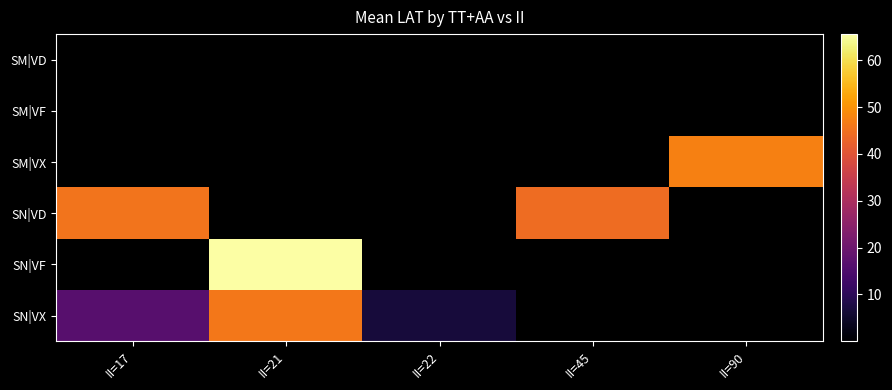

Rank the series by their maximum value, from highest to lowest.

SN|VF, SM|VX, SN|VX, SN|VD, SM|VD, SM|VF